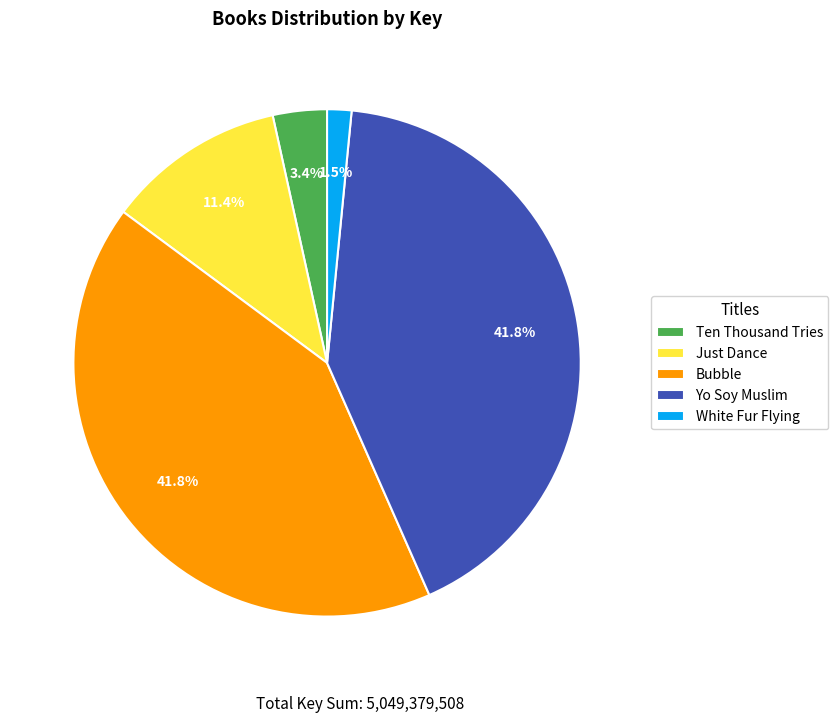

To the nearest percent, what is the average slice percentage?

20%